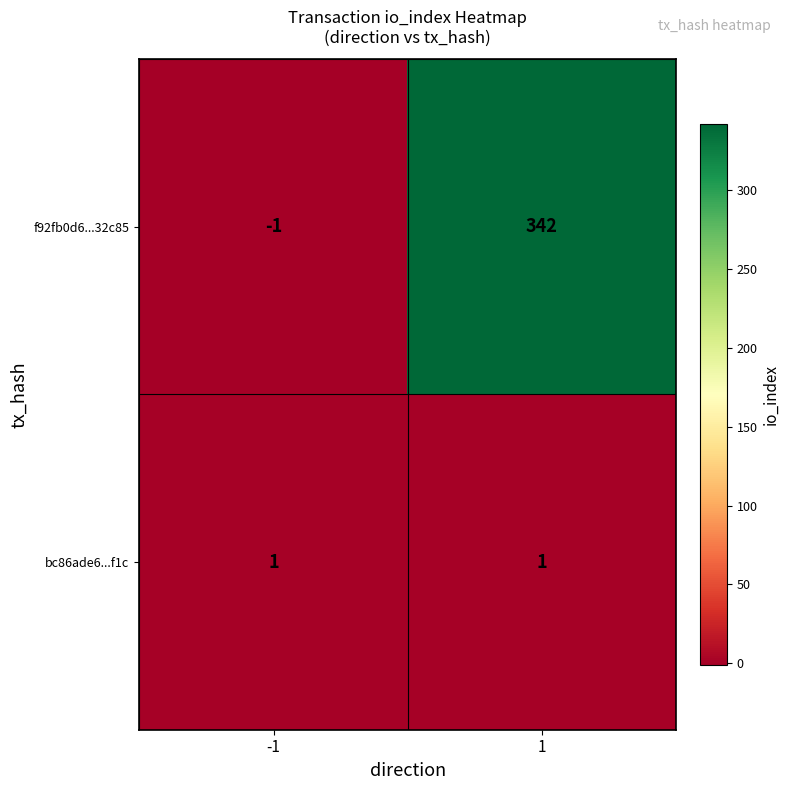

What is the maximum value for f92fb0d6...32c85?

342